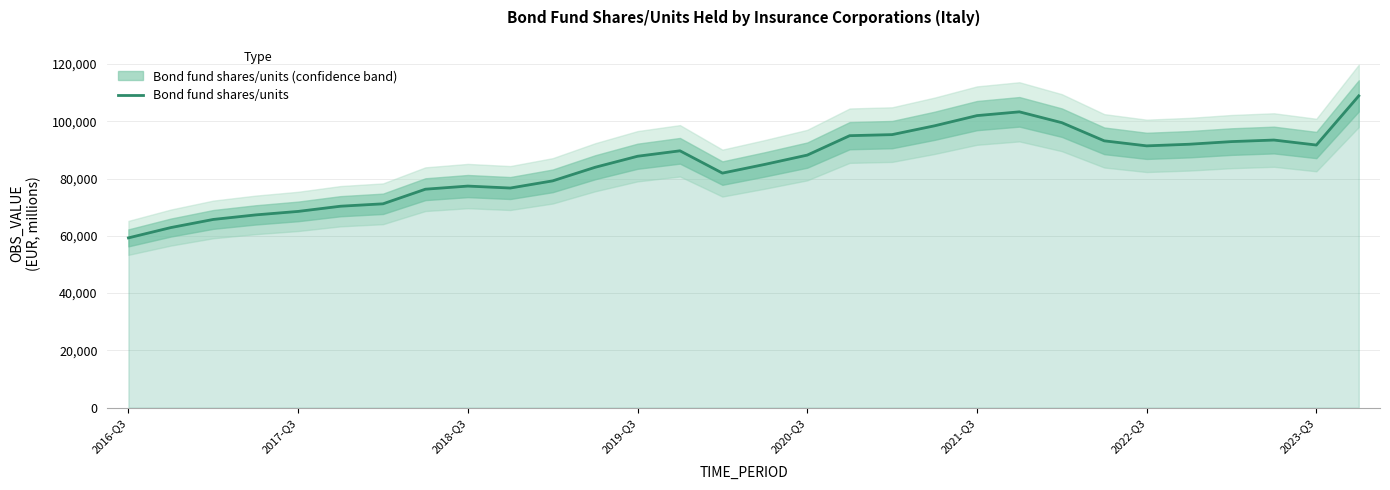

What is the minimum value for Bond fund shares/units?

59289